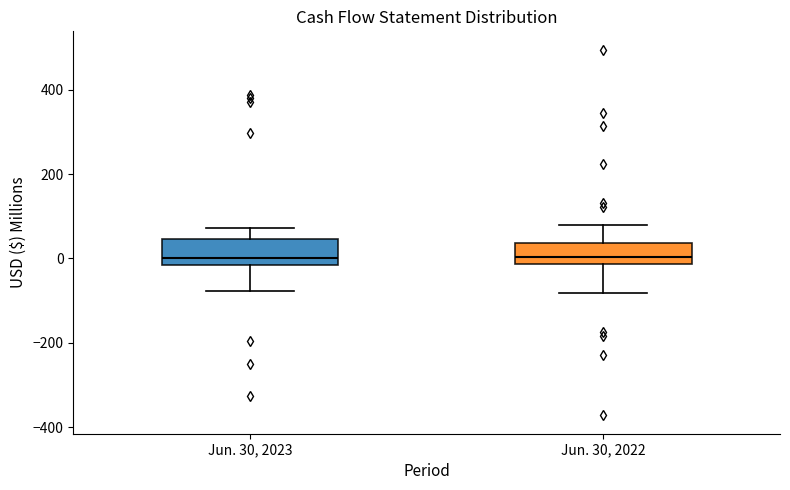

Reading left to right, read every box against the y-axis: the position of its median line, the range the box covers, and the ends of its whiskers. The values are not printed on the chart, so give them approximately, as read against the axis.

Jun. 30, 2023: median 0, box -20 to 40, whiskers -80 to 80
Jun. 30, 2022: median 0, box -20 to 40, whiskers -80 to 80